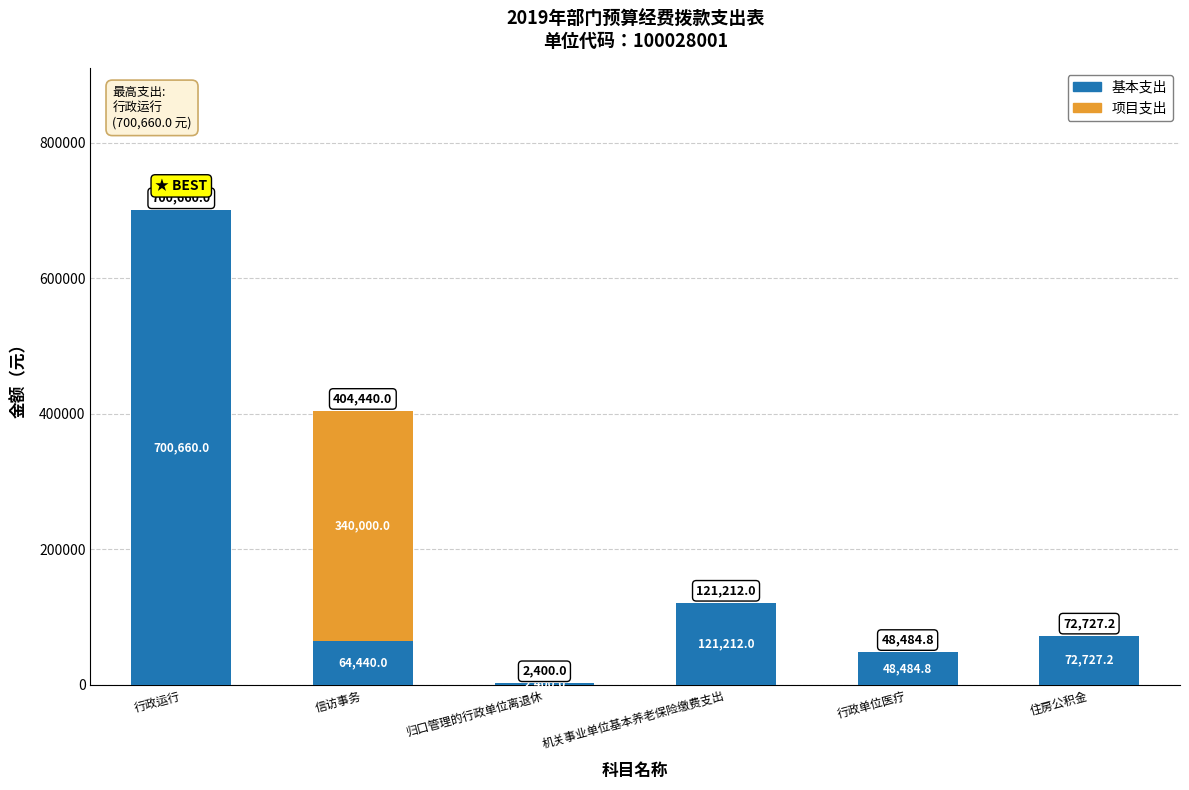

The value of 基本支出 at 住房公积金 is 72727.2. True or false?

True